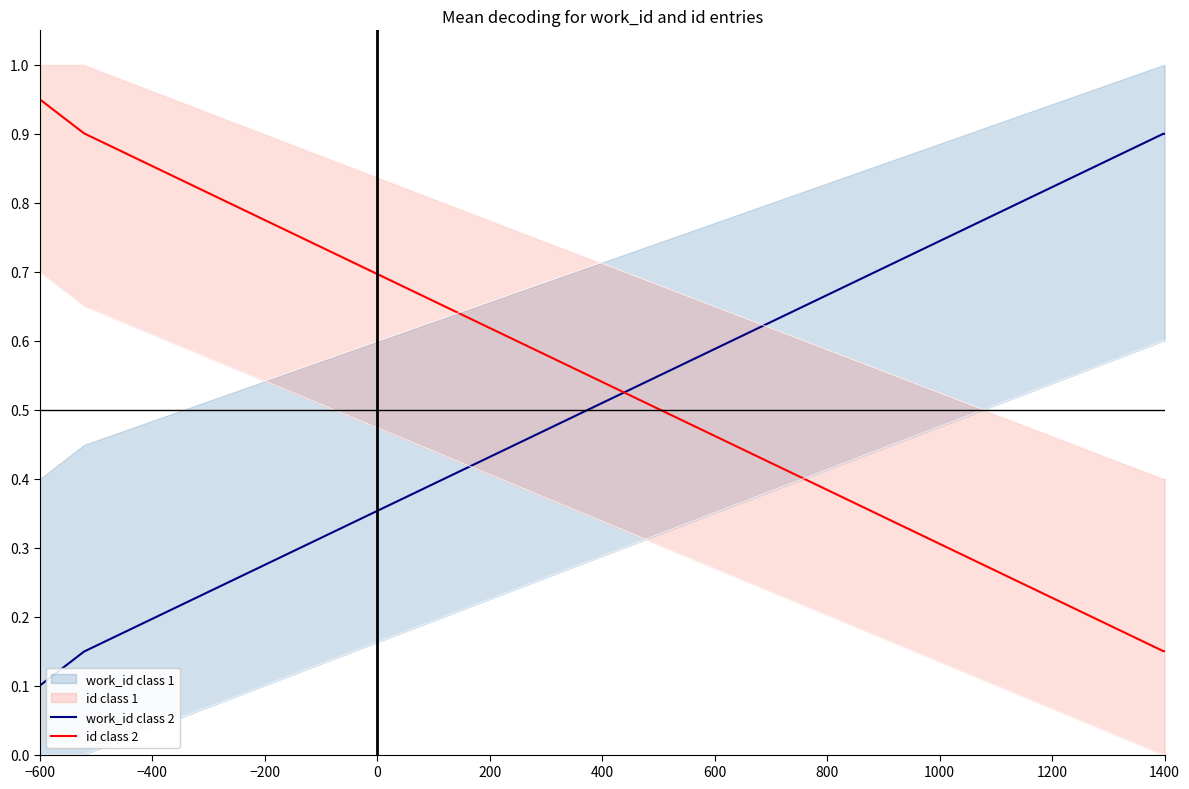

What is the value of the id class 2 point at the 3rd from the left?

0.1